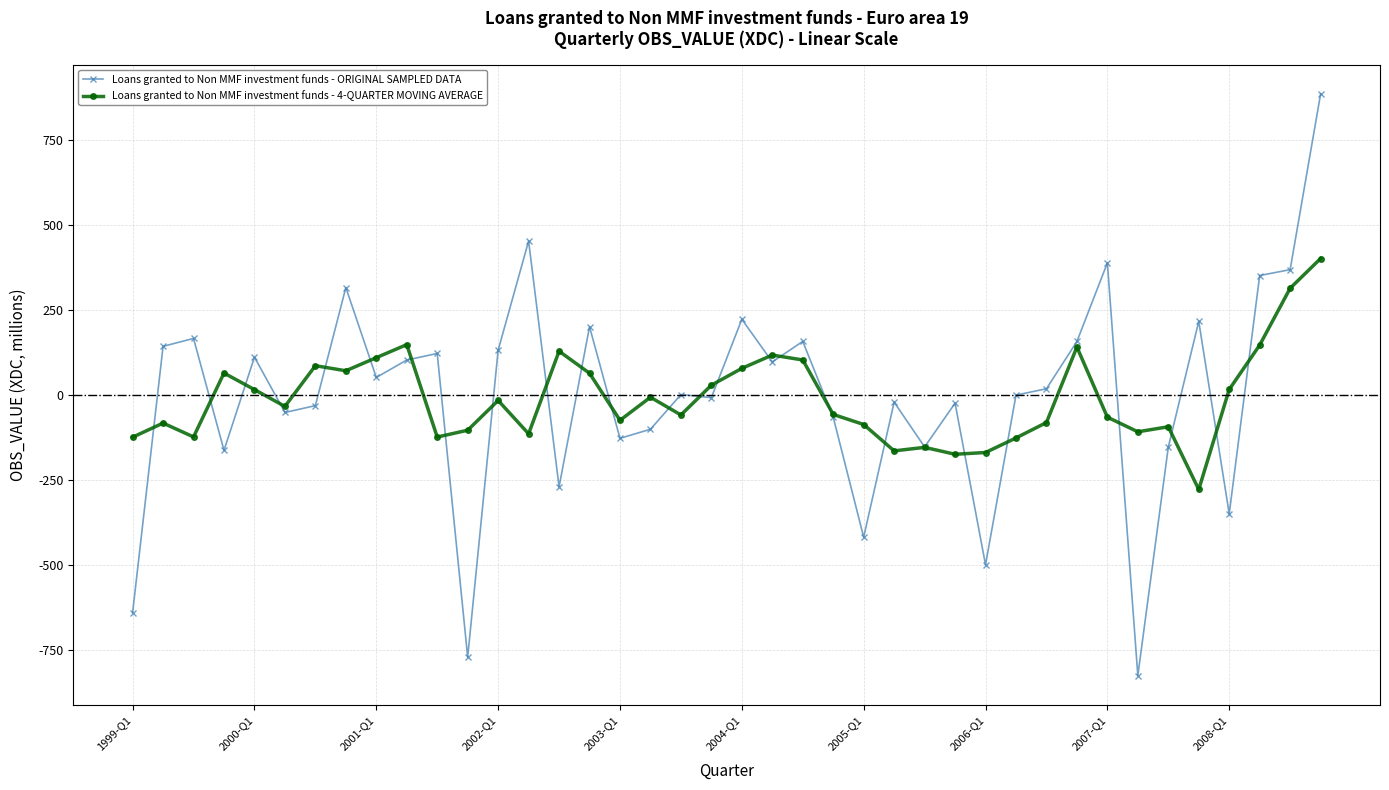

What is the value of the Loans granted to Non MMF investment funds - ORIGINAL SAMPLED DATA point at the 1st from the left?

-639.5